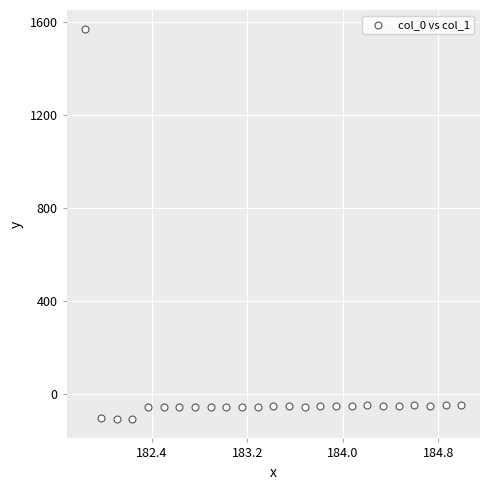

What is the range of Y values (max minus min)?

1675.0